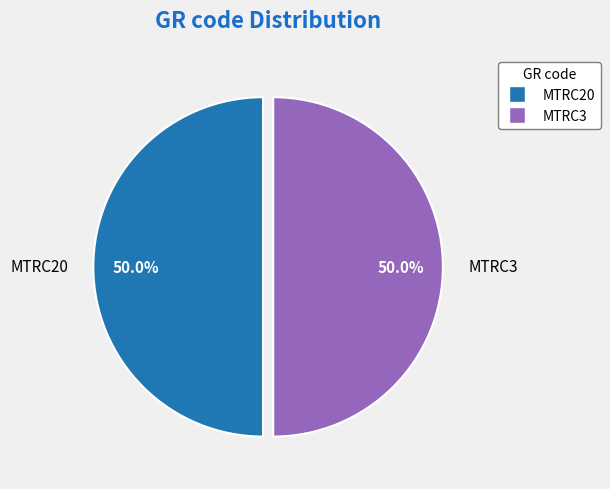

Do MTRC3 and MTRC20 together represent more than half of the pie?

Yes